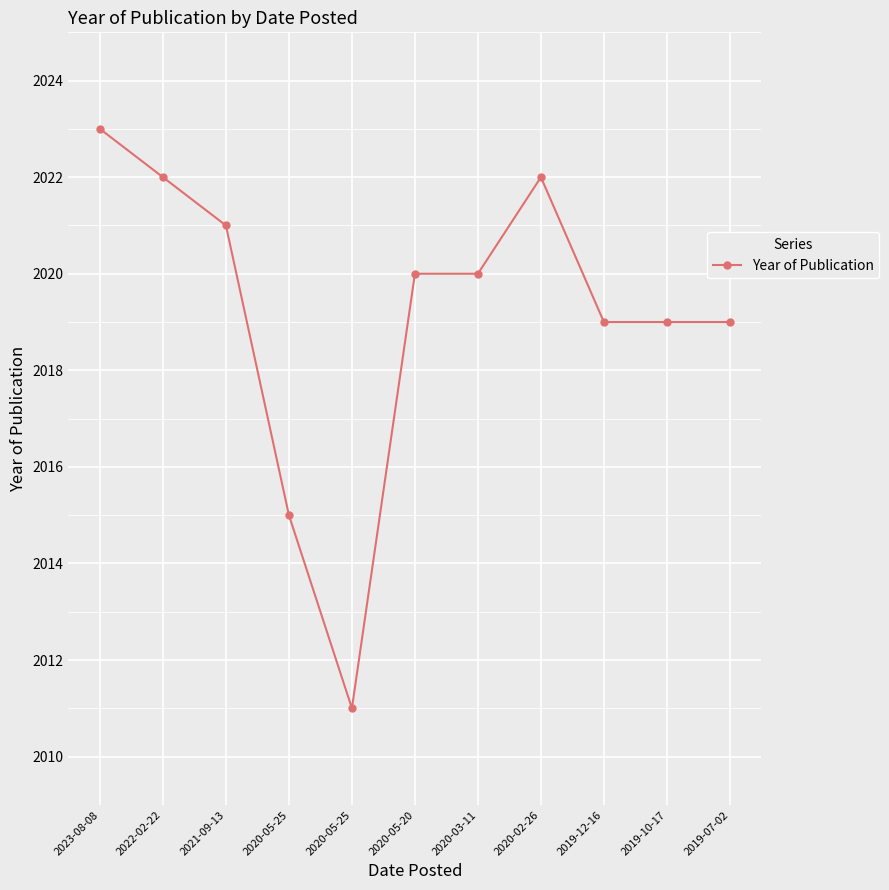

What is the value of the 11th point from the left?

2019